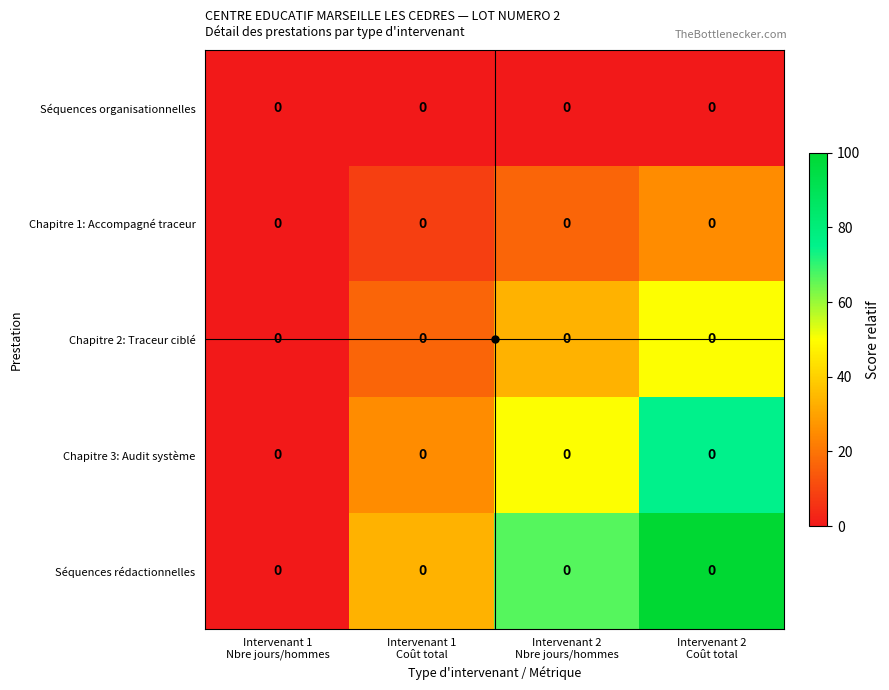

At which label does Séquences rédactionnelles first exceed 66?

Intervenant 2 Nbre jours/hommes